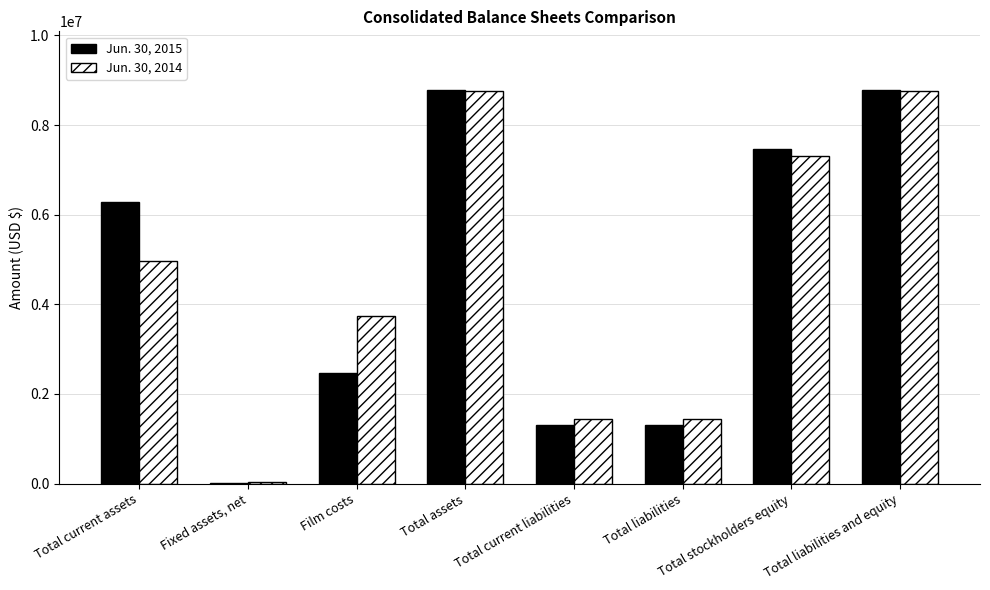

What is the maximum value shown in the chart?

8776083